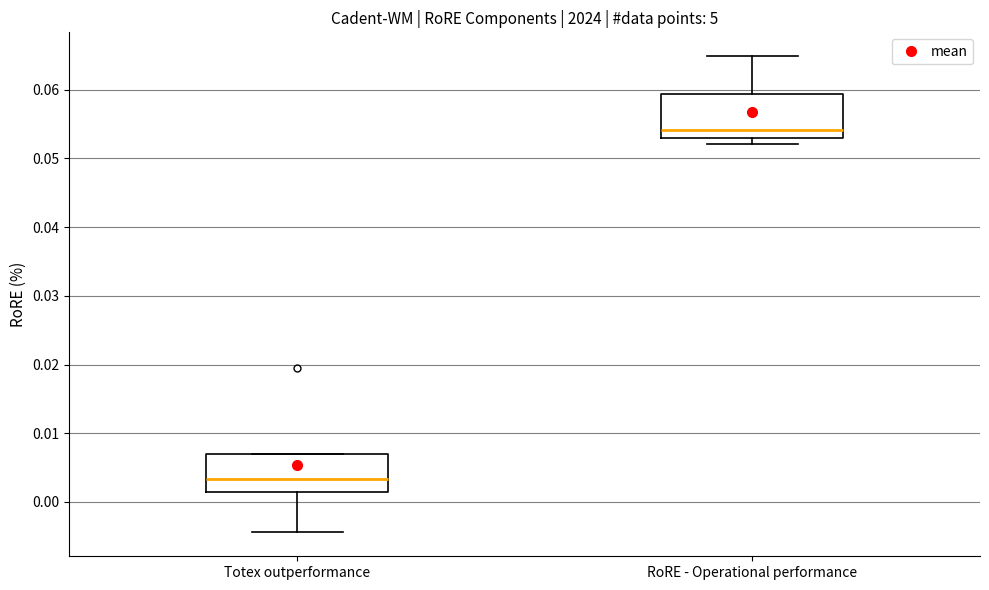

Which box has the lowest median line?

Totex outperformance